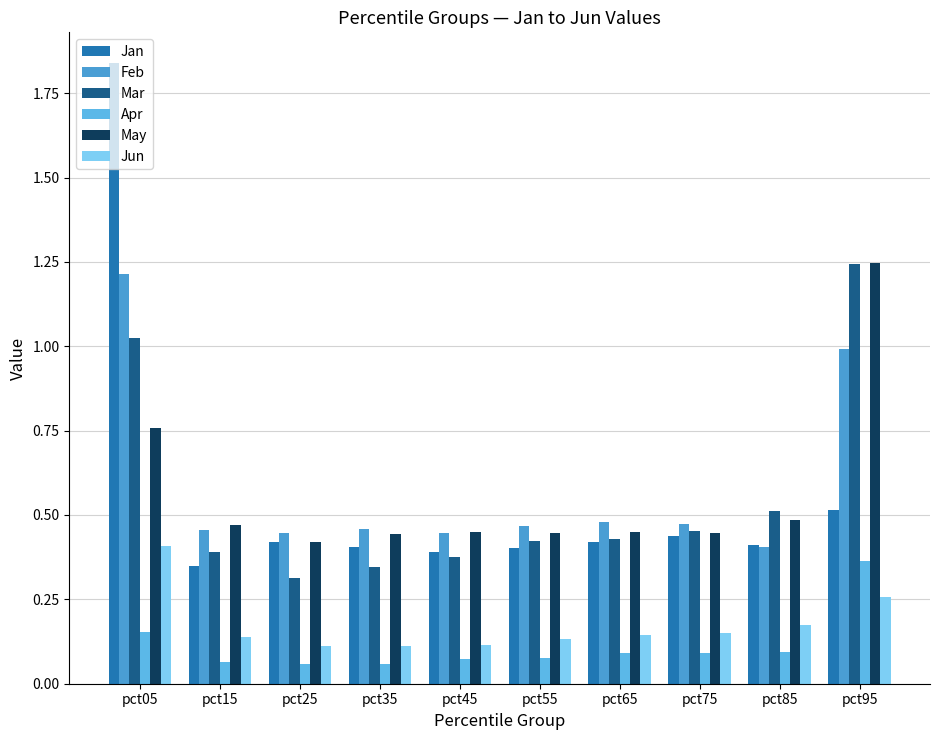

What are all the series names shown in the legend?

Jan, Feb, Mar, Apr, May, Jun